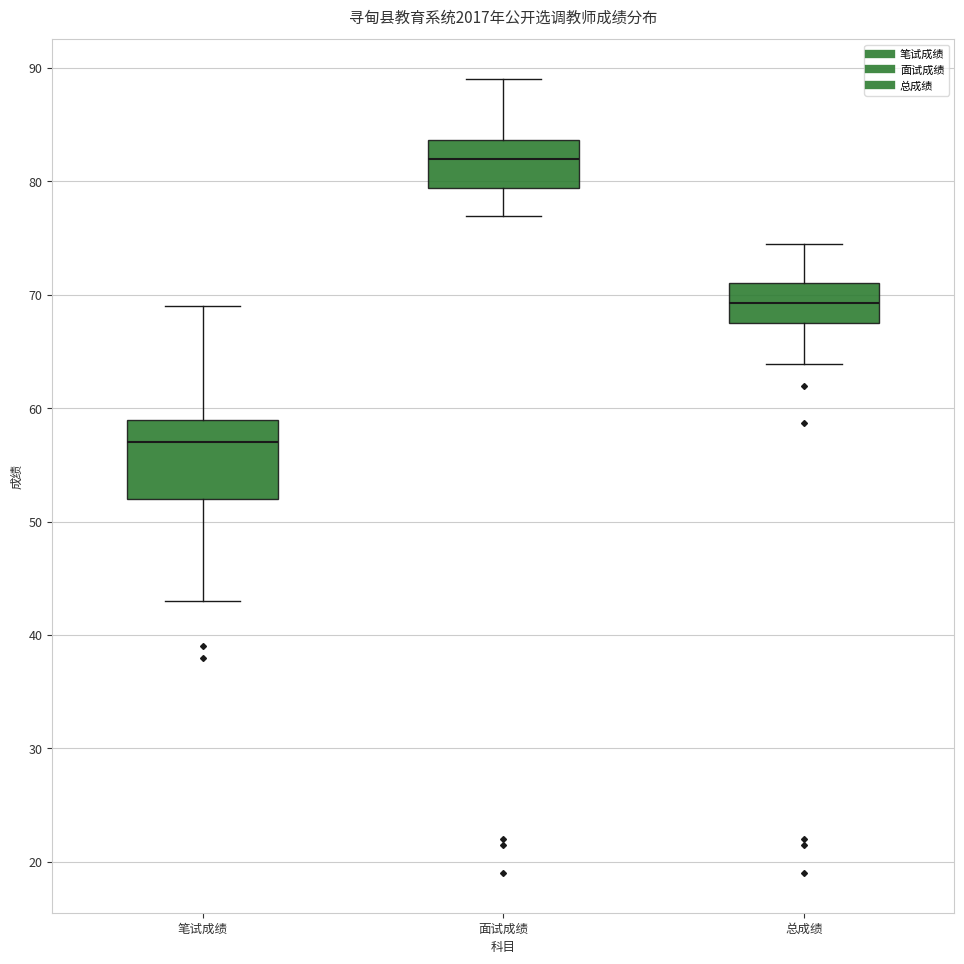

Which box's median line is the highest?

面试成绩